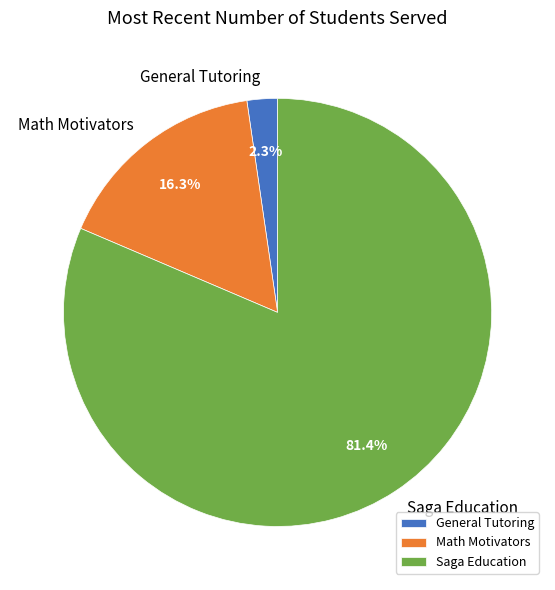

Rank the categories by value from highest to lowest.

Saga Education, Math Motivators, General Tutoring